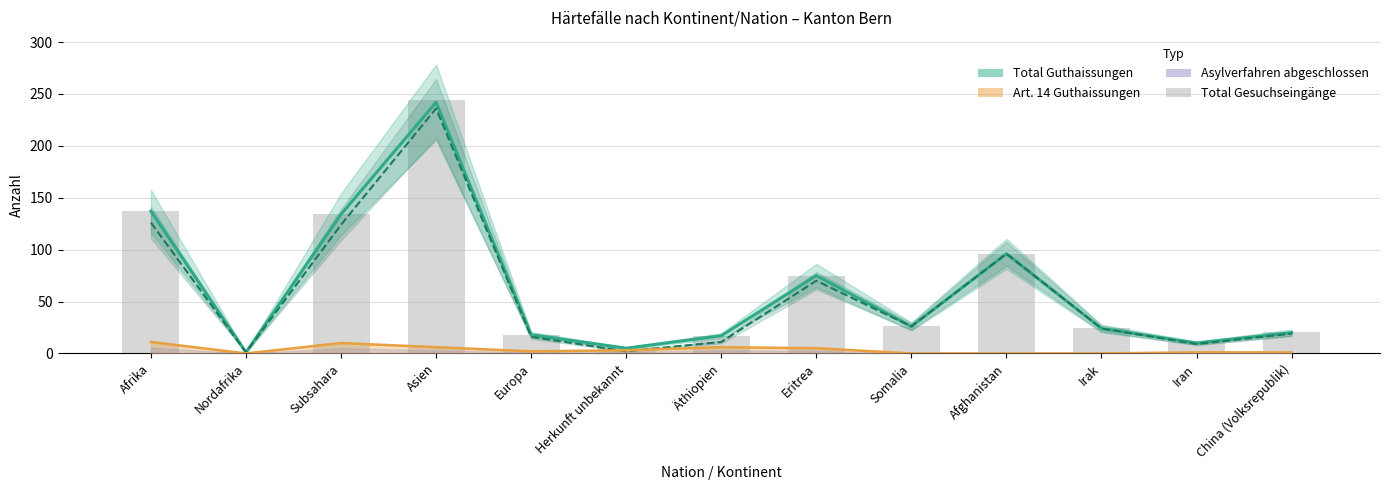

What is the label of the 9th bar from the right?

Europa